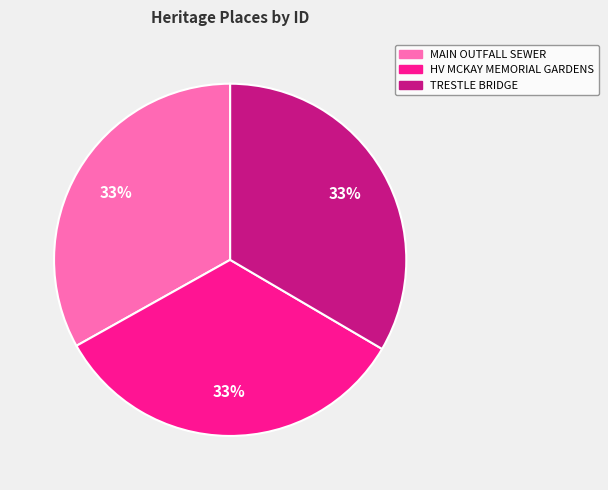

Is there any slice that represents more than half of the pie?

No